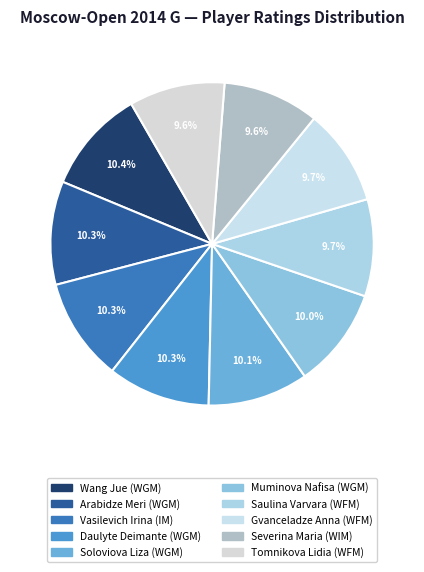

Is it true that Soloviova Liza (WGM) is 4% of the pie?

False